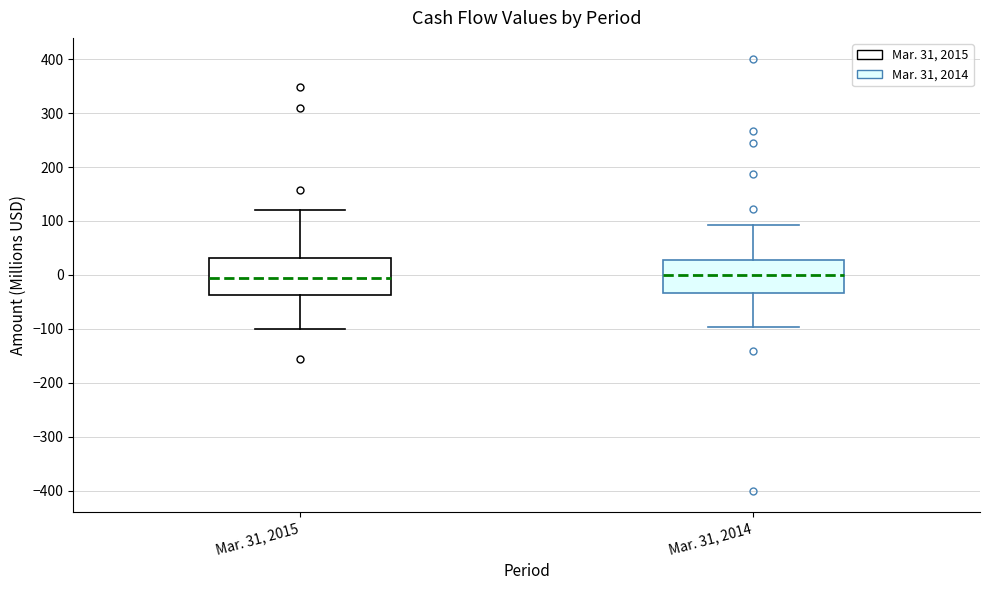

Reading left to right, transcribe this box plot: for each box, give where its median line is, the range the box spans, and where its two whiskers end, as read against the y-axis. The values are not printed on the chart, so give them approximately, as read against the axis.

Mar. 31, 2015: median -10, box -40 to 30, whiskers -100 to 120
Mar. 31, 2014: median 0, box -30 to 30, whiskers -100 to 90